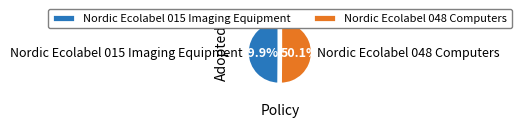

What percentage is the Nordic Ecolabel 015 Imaging Equipment slice, to the nearest percent?

50%